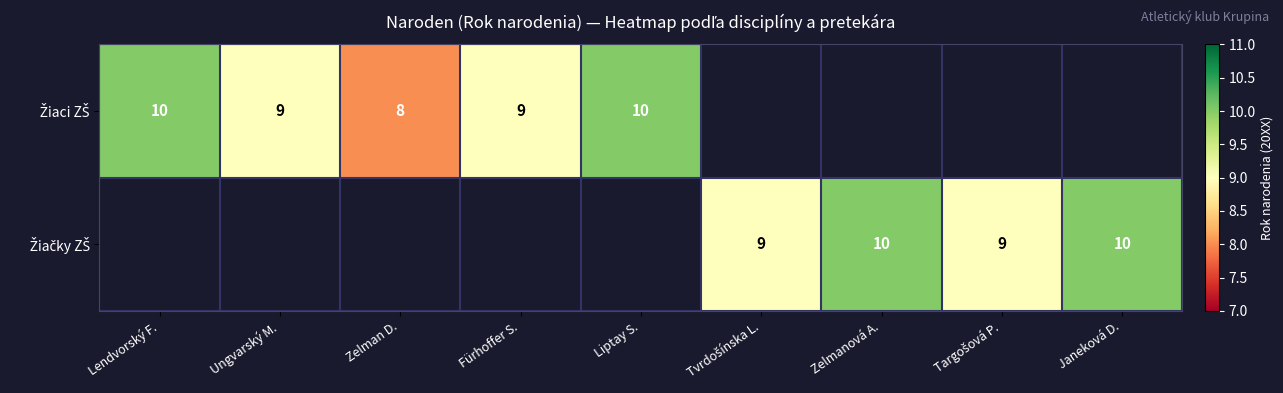

How many distinct data groups are displayed?

2